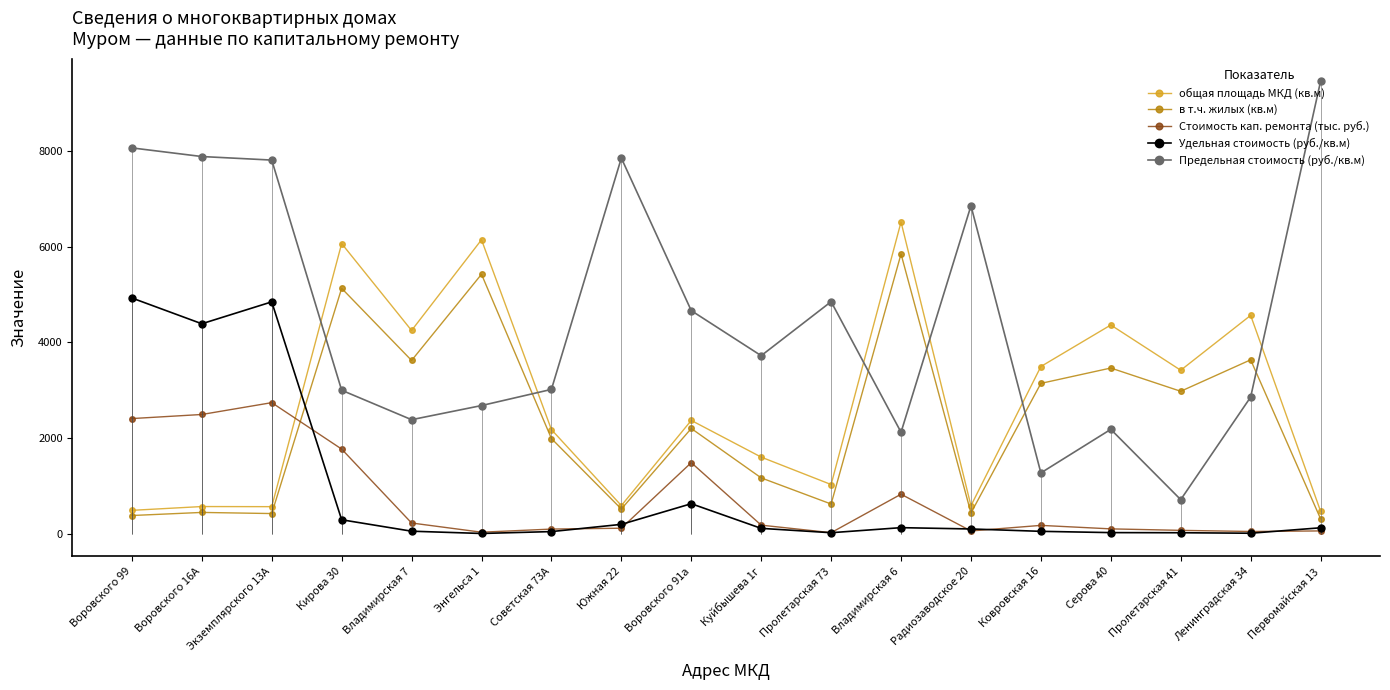

Between Пролетарская 41 and Экземплярского 13А, which is larger?

Пролетарская 41